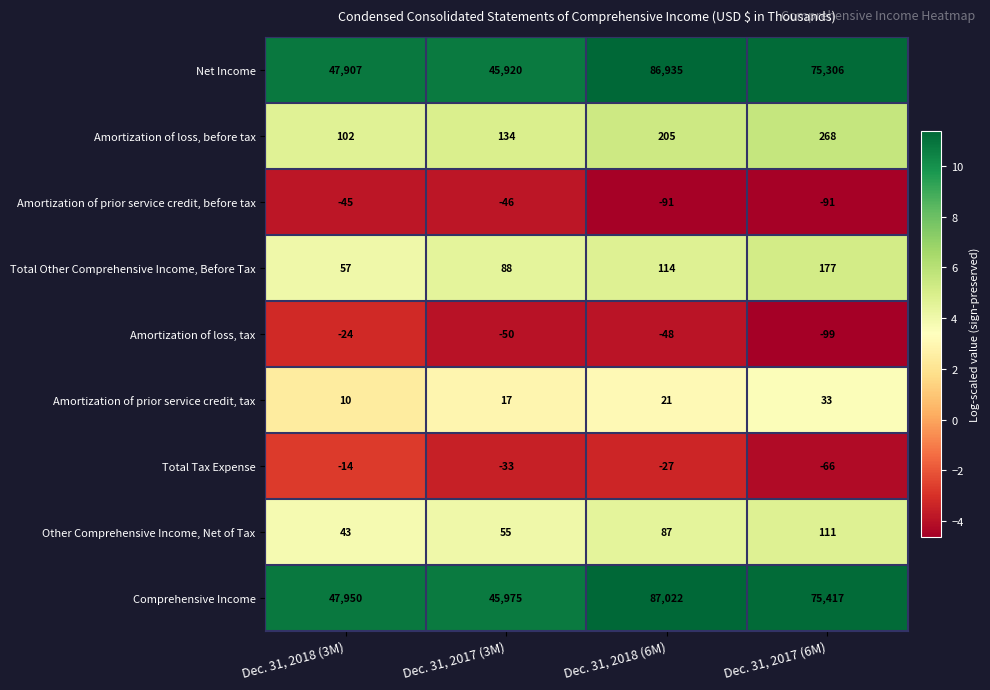

True or false: Amortization of loss, tax has a value of -18 at Dec. 31, 2017 (3M).

False